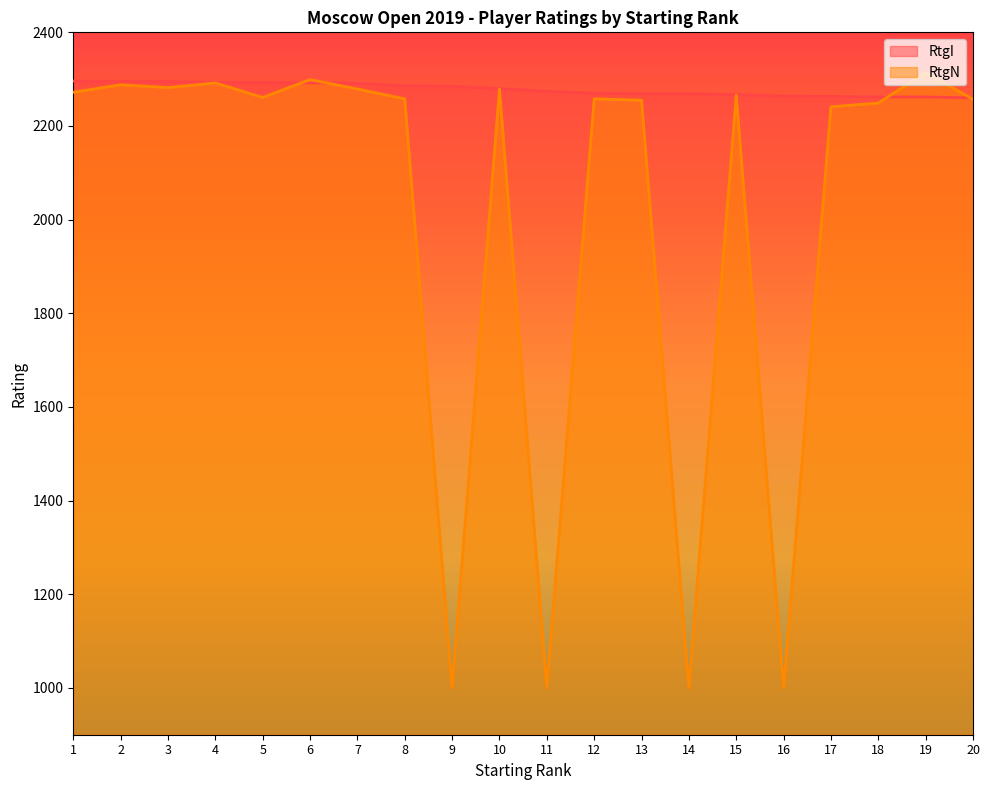

Which series has the largest total across all categories?

RtgI